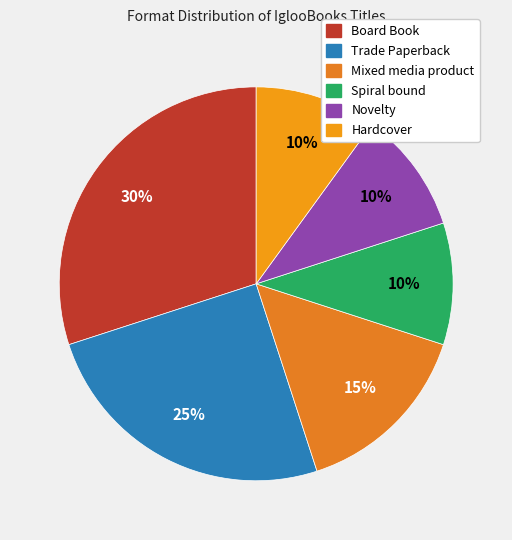

How many slices are in this pie chart?

6